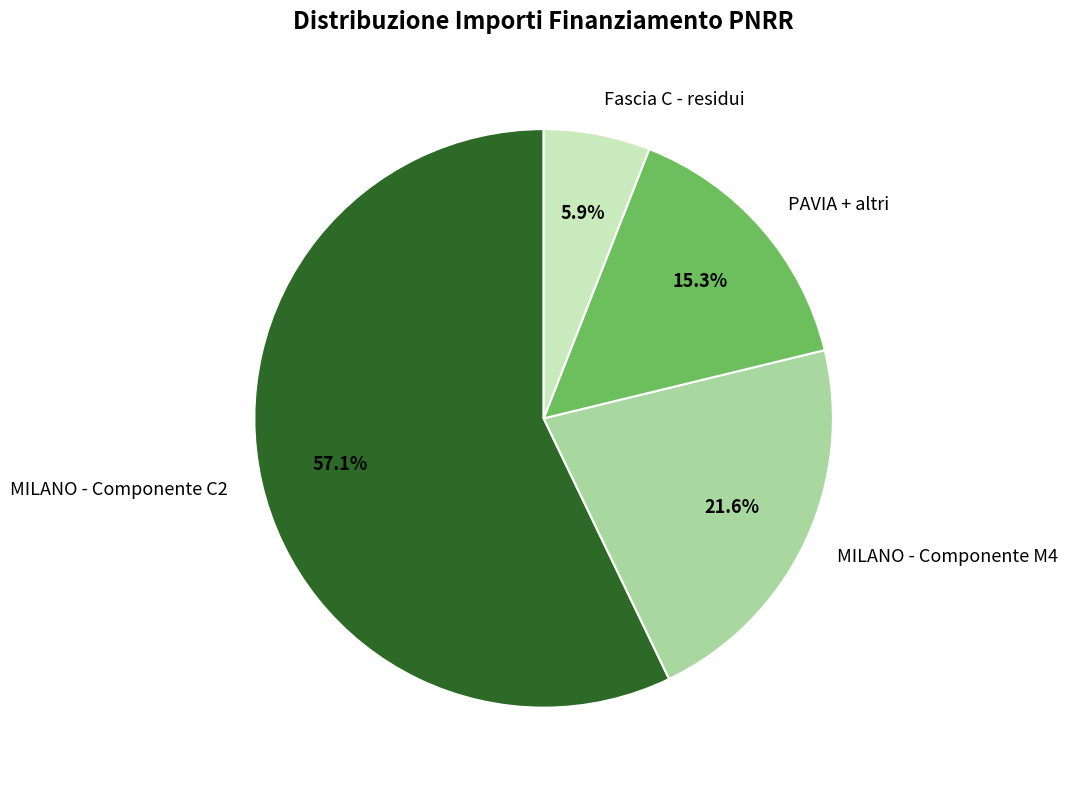

How much of the chart is everything except PAVIA + altri?

84.7%